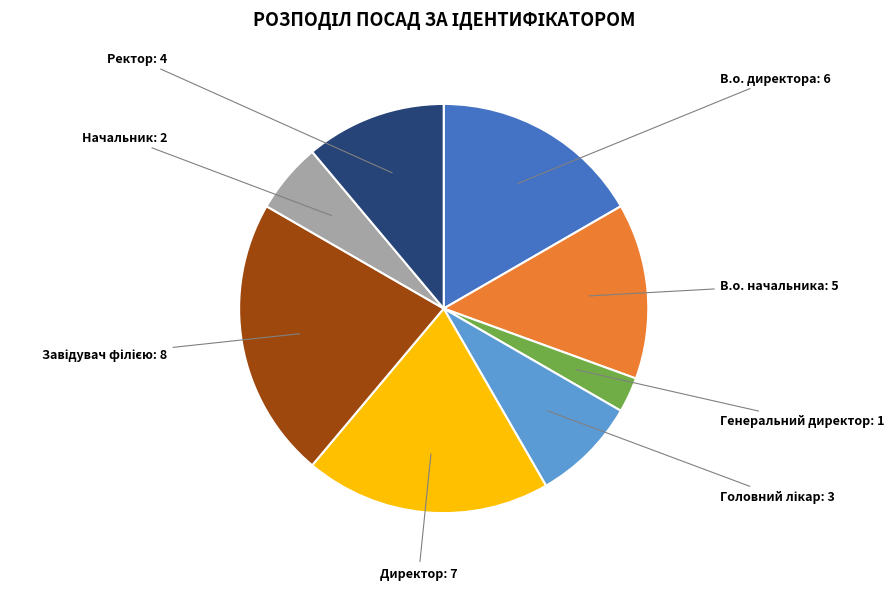

The Директор slice represents 19% of the pie. True or false?

True